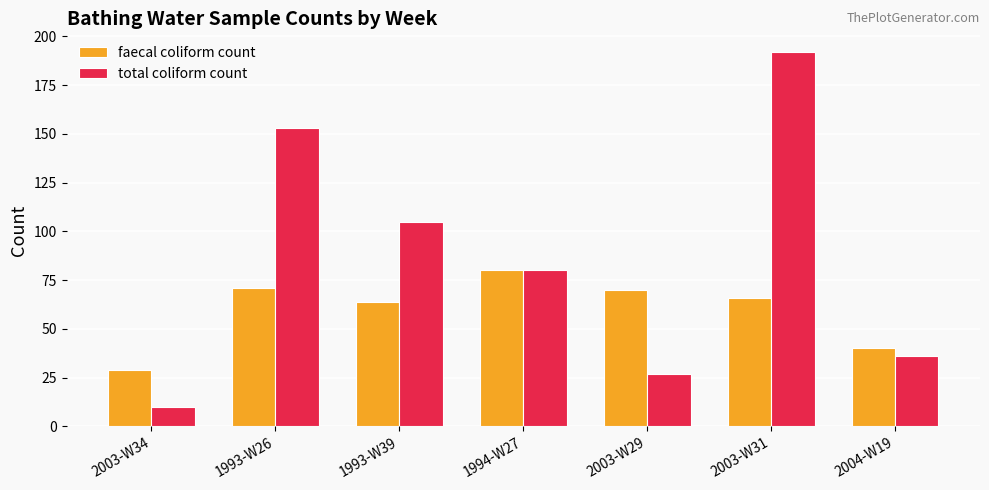

What is the spread (max minus min) of values at 2004-W19?

4